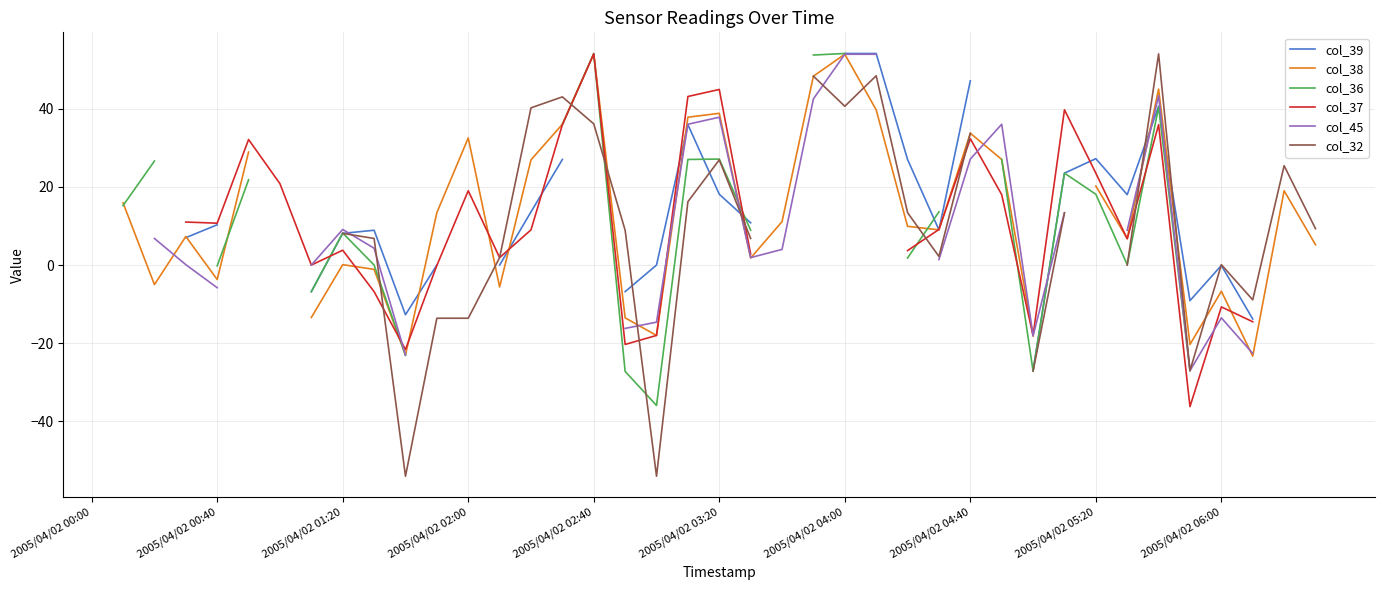

Read the col_36 value at 18.

-35.9